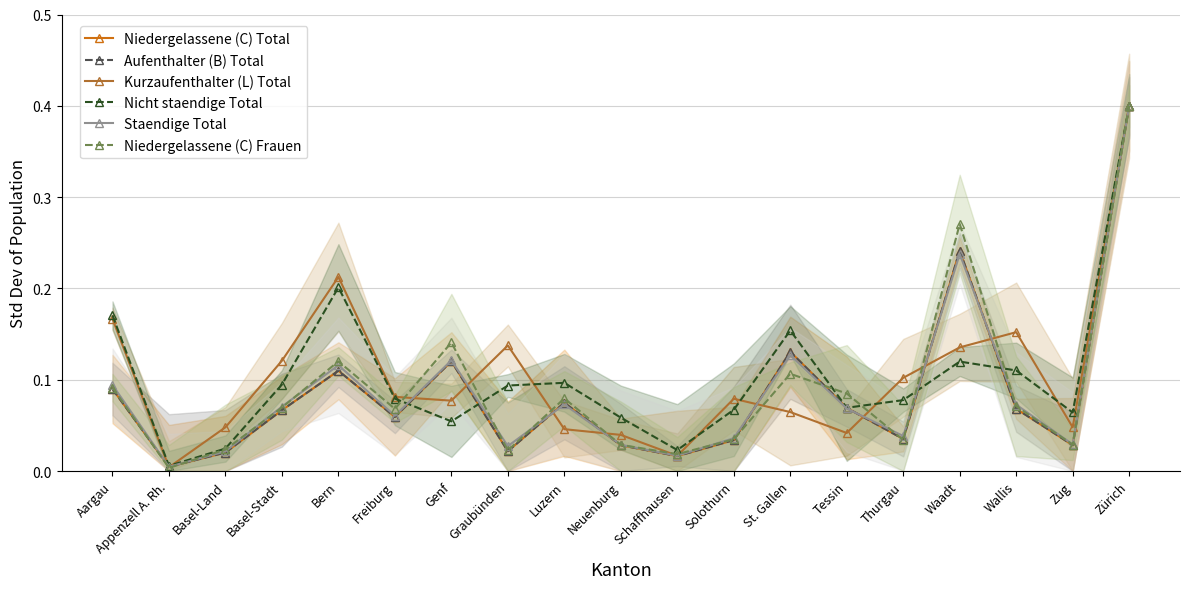

Reading left to right, transcribe all the data shown in this chart.

Niedergelassene (C) Total: Aargau=0.1	Appenzell A. Rh.=0.0	Basel-Land=0.0	Basel-Stadt=0.1	Bern=0.1	Freiburg=0.1	Genf=0.1	Graubünden=0.0	Luzern=0.1	Neuenburg=0.0	Schaffhausen=0.0	Solothurn=0.0	St. Gallen=0.1	Tessin=0.1	Thurgau=0.0	Waadt=0.2	Wallis=0.1	Zug=0.0	Zürich=0.4
Aufenthalter (B) Total: Aargau=0.1	Appenzell A. Rh.=0.0	Basel-Land=0.0	Basel-Stadt=0.1	Bern=0.1	Freiburg=0.1	Genf=0.1	Graubünden=0.0	Luzern=0.1	Neuenburg=0.0	Schaffhausen=0.0	Solothurn=0.0	St. Gallen=0.1	Tessin=0.1	Thurgau=0.0	Waadt=0.2	Wallis=0.1	Zug=0.0	Zürich=0.4
Kurzaufenthalter (L) Total: Aargau=0.2	Appenzell A. Rh.=0.0	Basel-Land=0.0	Basel-Stadt=0.1	Bern=0.2	Freiburg=0.1	Genf=0.1	Graubünden=0.1	Luzern=0.0	Neuenburg=0.0	Schaffhausen=0.0	Solothurn=0.1	St. Gallen=0.1	Tessin=0.0	Thurgau=0.1	Waadt=0.1	Wallis=0.2	Zug=0.0	Zürich=0.4
Nicht staendige Total: Aargau=0.2	Appenzell A. Rh.=0.0	Basel-Land=0.0	Basel-Stadt=0.1	Bern=0.2	Freiburg=0.1	Genf=0.1	Graubünden=0.1	Luzern=0.1	Neuenburg=0.1	Schaffhausen=0.0	Solothurn=0.1	St. Gallen=0.2	Tessin=0.1	Thurgau=0.1	Waadt=0.1	Wallis=0.1	Zug=0.1	Zürich=0.4
Staendige Total: Aargau=0.1	Appenzell A. Rh.=0.0	Basel-Land=0.0	Basel-Stadt=0.1	Bern=0.1	Freiburg=0.1	Genf=0.1	Graubünden=0.0	Luzern=0.1	Neuenburg=0.0	Schaffhausen=0.0	Solothurn=0.0	St. Gallen=0.1	Tessin=0.1	Thurgau=0.0	Waadt=0.2	Wallis=0.1	Zug=0.0	Zürich=0.4
Niedergelassene (C) Frauen: Aargau=0.1	Appenzell A. Rh.=0.0	Basel-Land=0.0	Basel-Stadt=0.1	Bern=0.1	Freiburg=0.1	Genf=0.1	Graubünden=0.0	Luzern=0.1	Neuenburg=0.0	Schaffhausen=0.0	Solothurn=0.0	St. Gallen=0.1	Tessin=0.1	Thurgau=0.0	Waadt=0.3	Wallis=0.1	Zug=0.0	Zürich=0.4